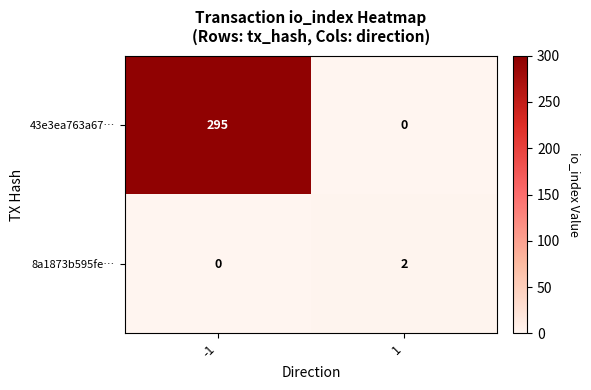

What is the spread (max minus min) of values at 1?

2